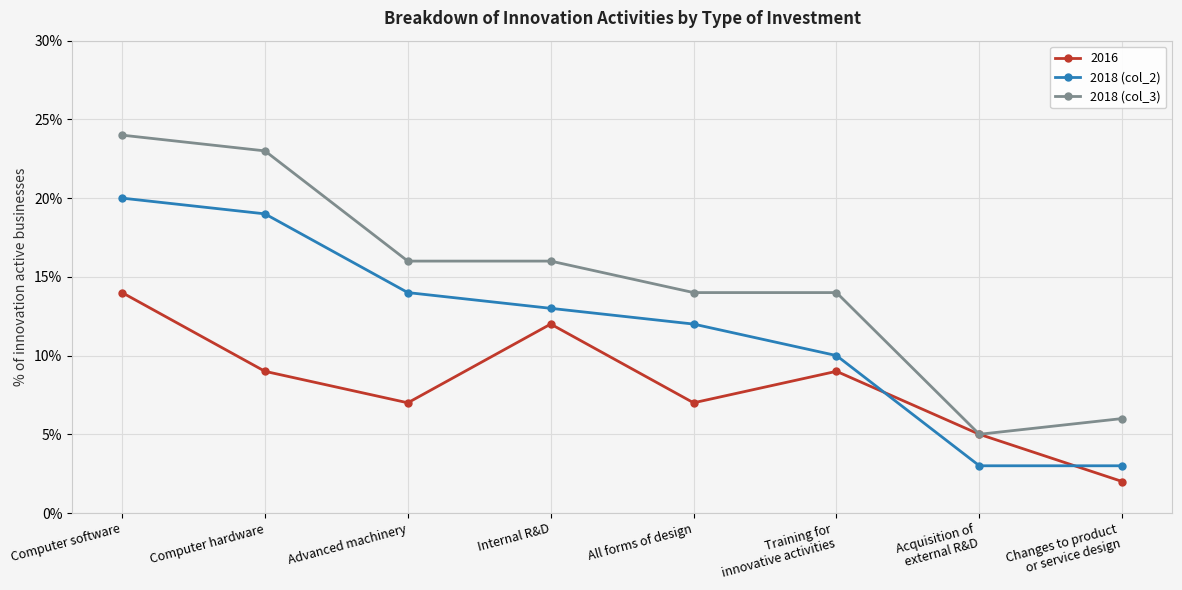

What are all the series names shown in the legend?

2016, 2018 (col_2), 2018 (col_3)